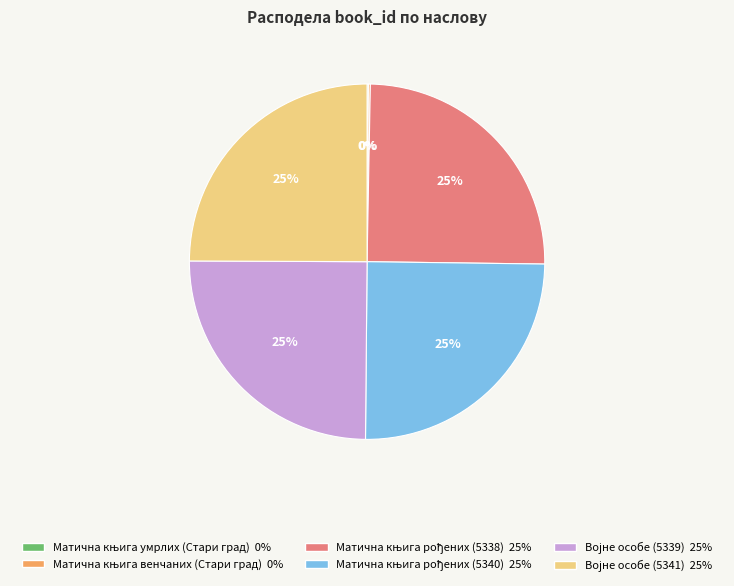

Is there a majority slice in this chart?

No